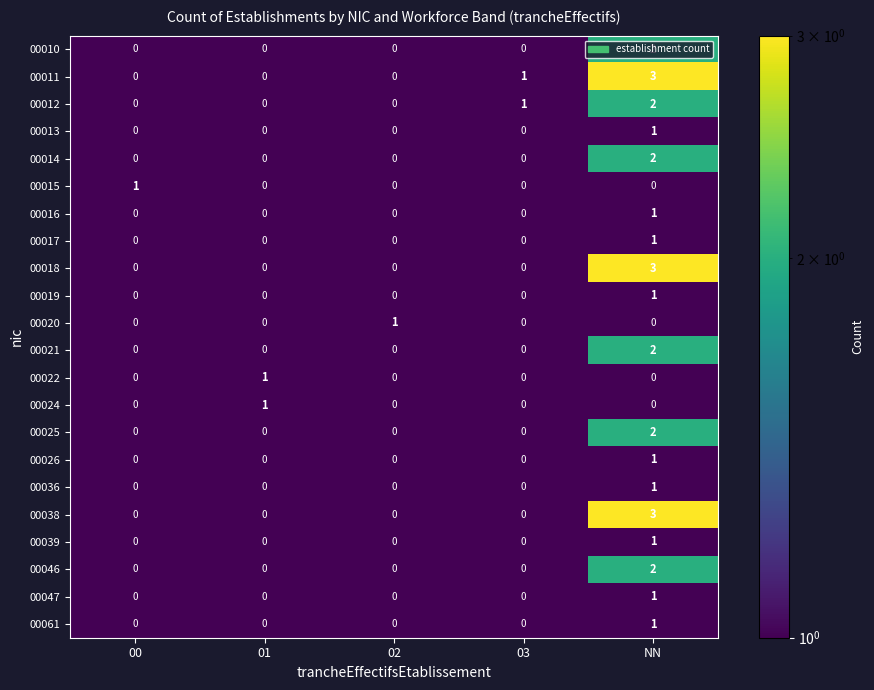

Which series has the largest total across all categories?

00011